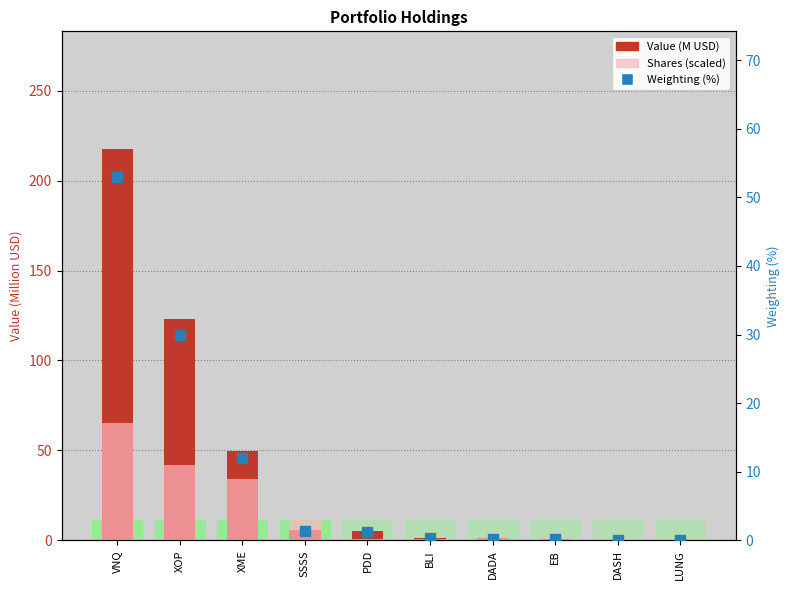

Which series has the largest total across all categories?

Value (M USD)